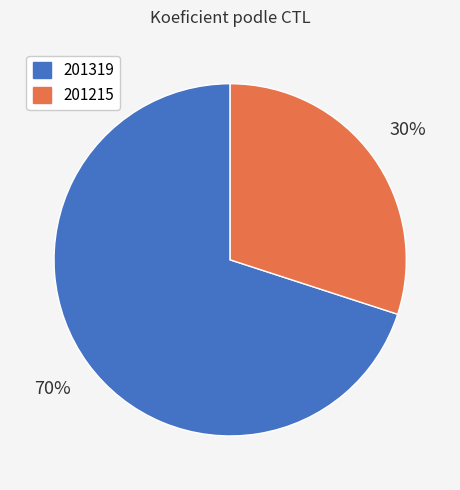

What percentage is the 201319 slice, to the nearest percent?

70%